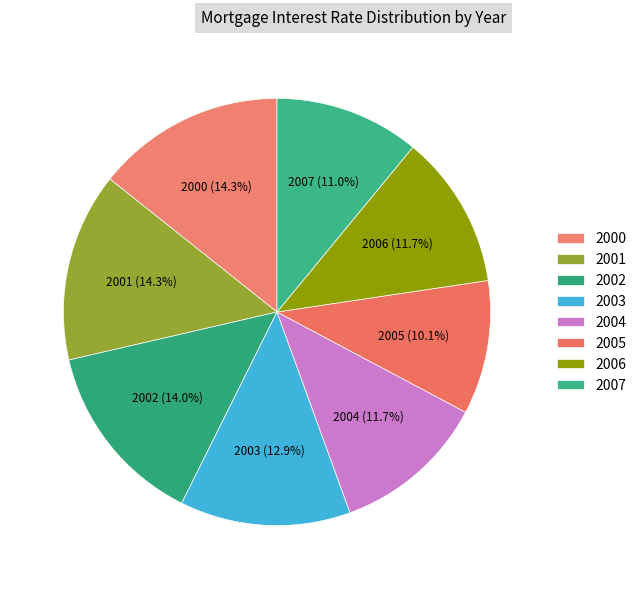

How many segments does this pie chart have?

8